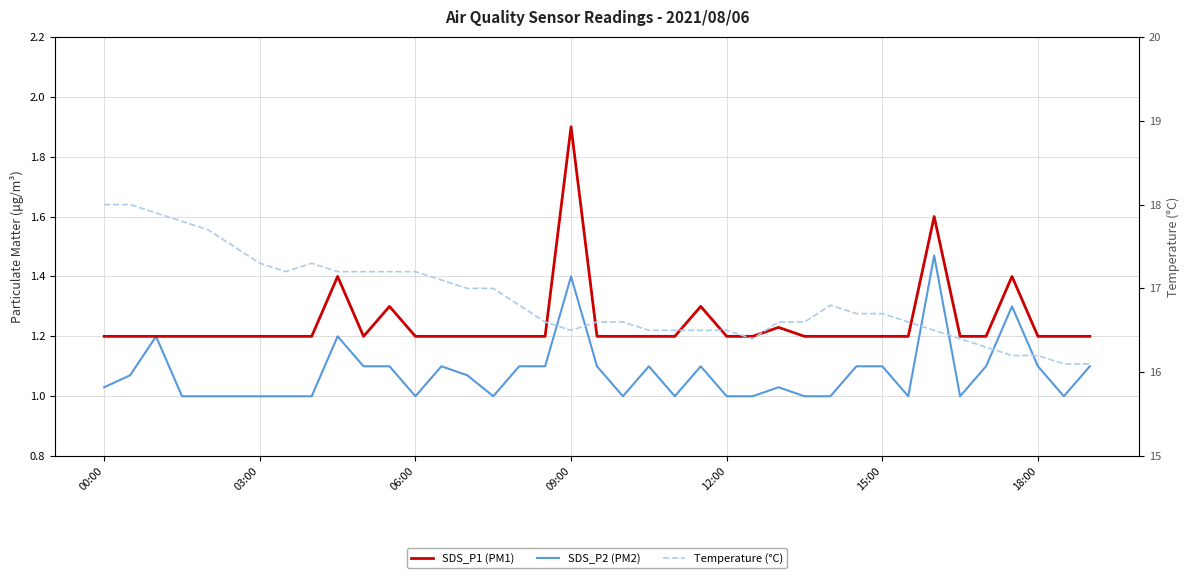

What is the average value of the Temp (°C) series?

16.9